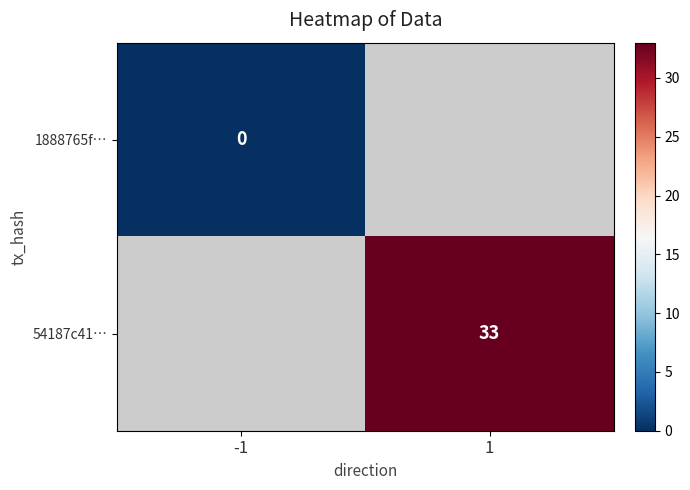

At which category does the chart reach its peak across all series?

1